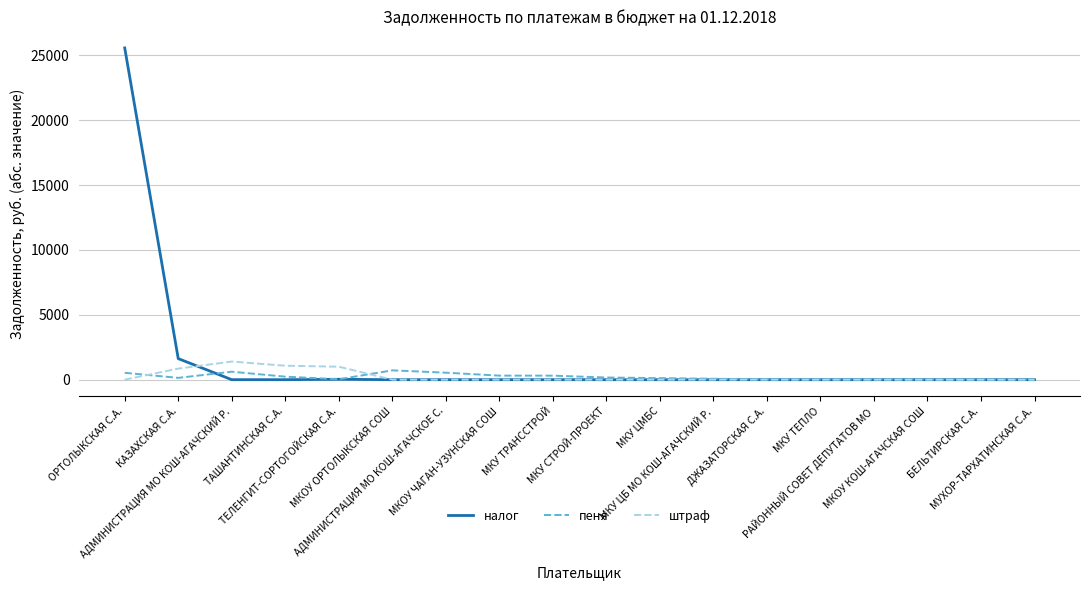

What is the maximum value for пеня?

719.0